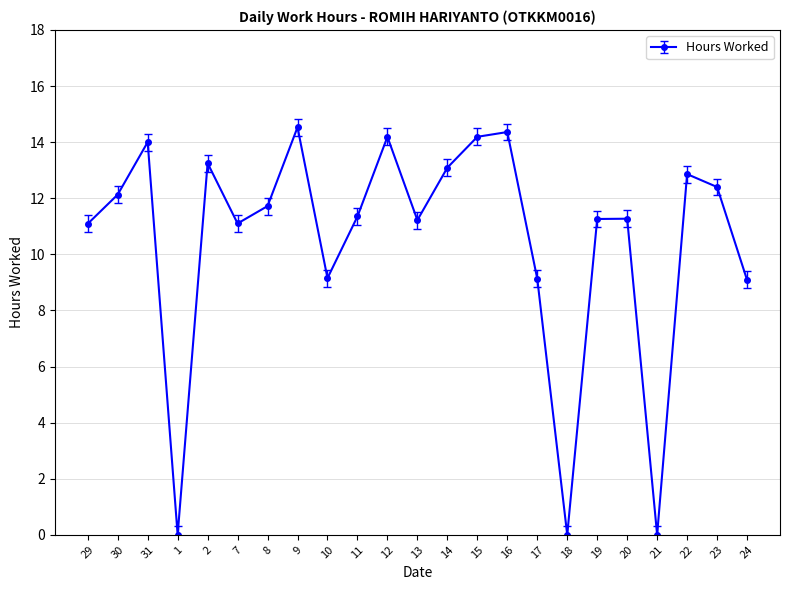

At which category does the data reach its first local valley?

1